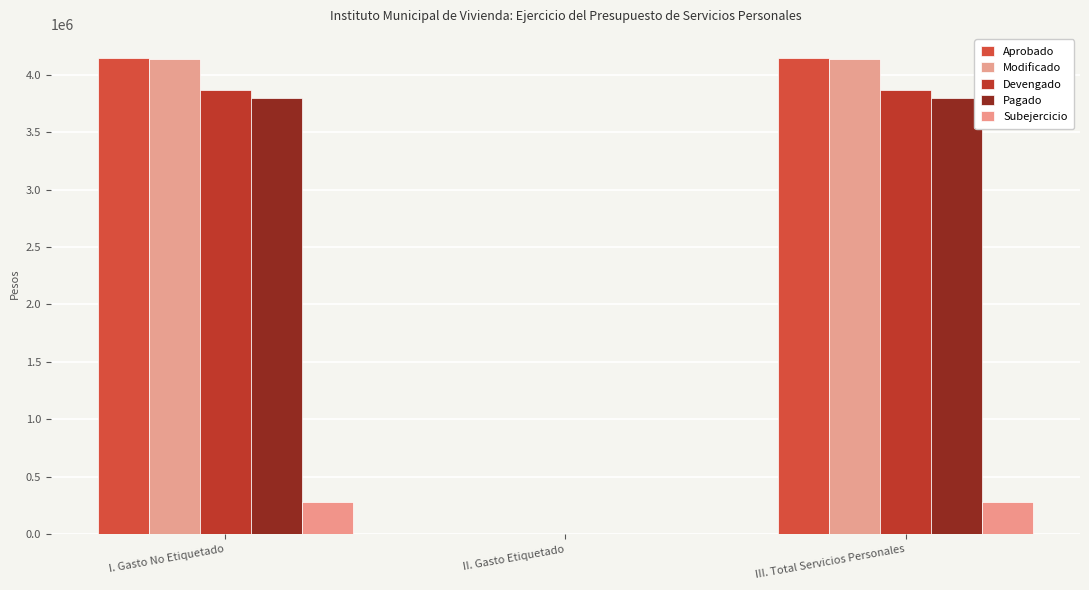

What is the sum of all Devengado values?

7727662.5